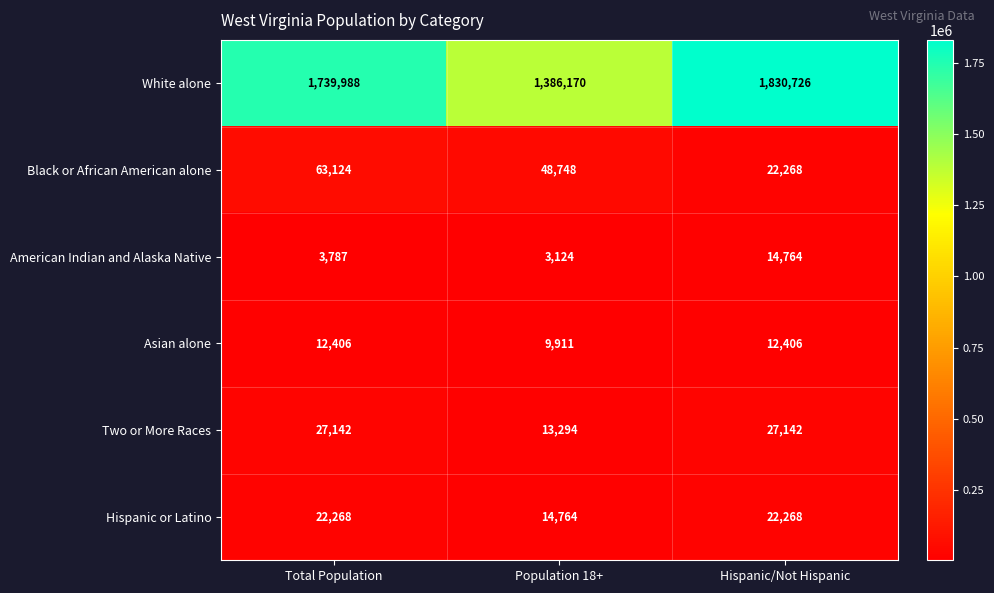

List the series in order of their peak value, lowest first.

Asian alone, American Indian and Alaska Native, Hispanic or Latino, Two or More Races, Black or African American alone, White alone